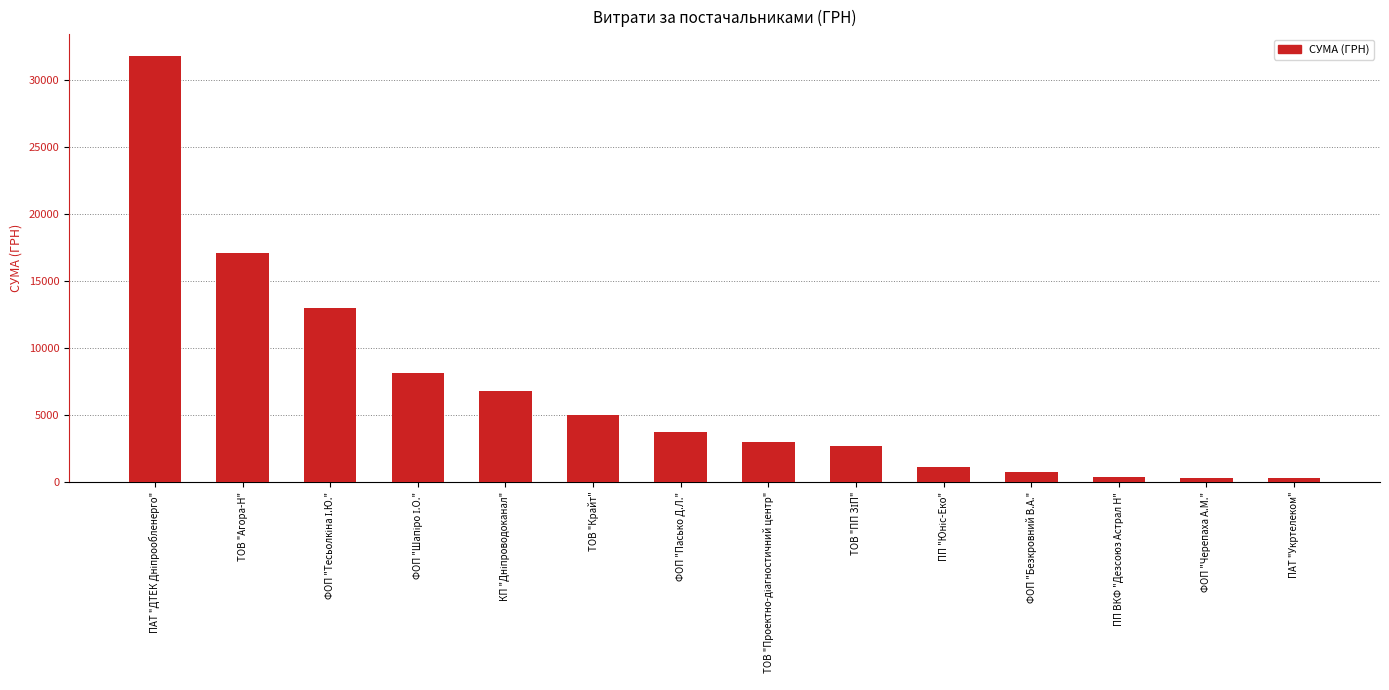

Approximately how many times larger is the value at ТОВ "Крайт" compared to ФОП "Пасько Д.Л."?

1.4